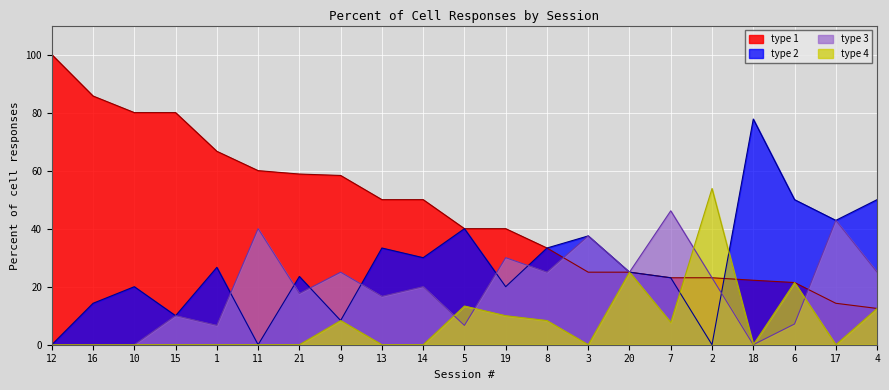

What is the label of the 15th point from the right?

21